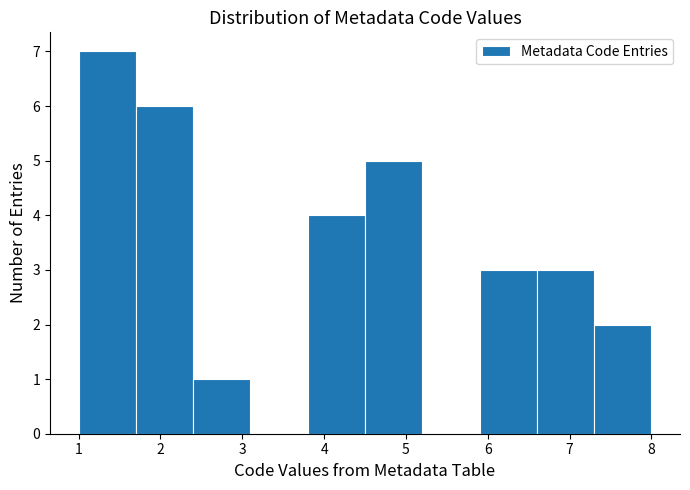

Which range on the x-axis has the tallest bar?

1.0 to 1.7